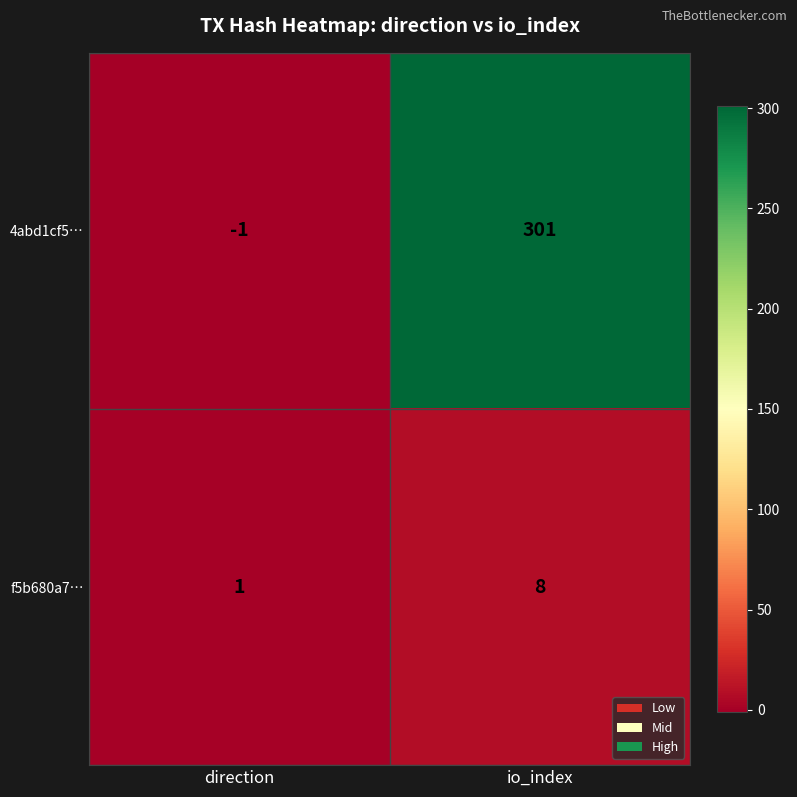

Reading left to right, extract all data points from this chart.

4abd1cf5…: direction=-1	io_index=301
f5b680a7…: direction=1	io_index=8